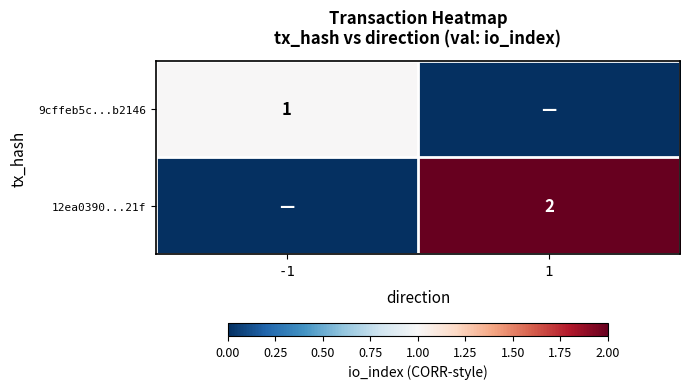

True or false: 12ea0390...21f has a value of 2 at 1.

True